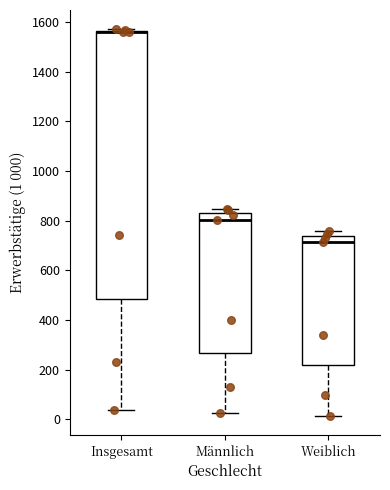

Reading left to right, transcribe this box plot: for each box, give where its median line is, the range the box spans, and where its two whiskers end, as read against the y-axis. The values are not printed on the chart, so give them approximately, as read against the axis.

Insgesamt: median 1560 (just below the box's upper edge), box 480 to 1560, whiskers 40 to 1580
Männlich: median 800, box 260 to 840, whiskers 20 to 840 (just above the box's upper edge)
Weiblich: median 720, box 220 to 740, whiskers 20 to 760